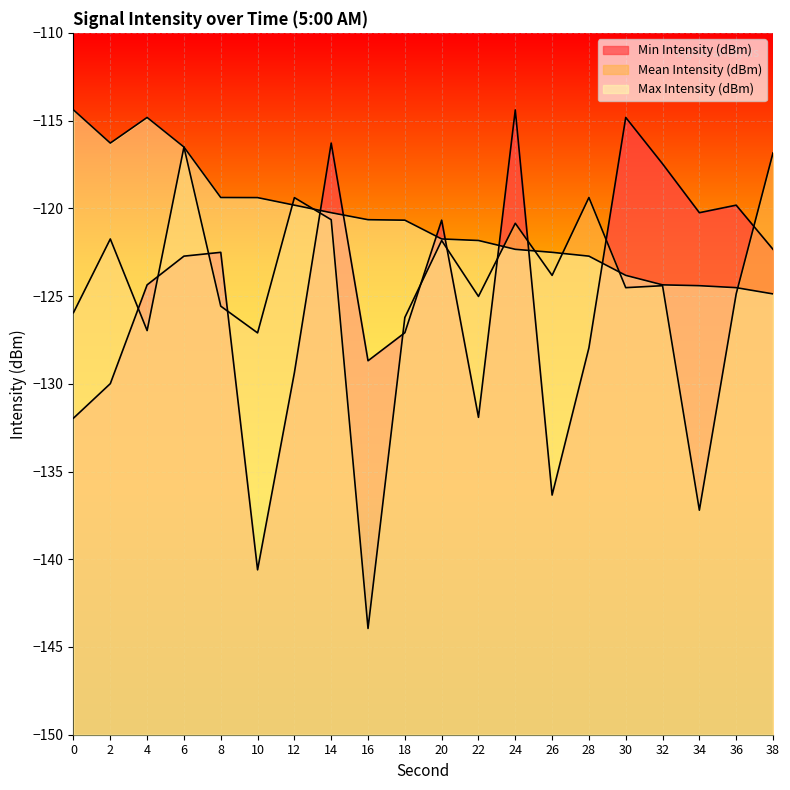

Does the chart display data point markers on the line(s)?

No